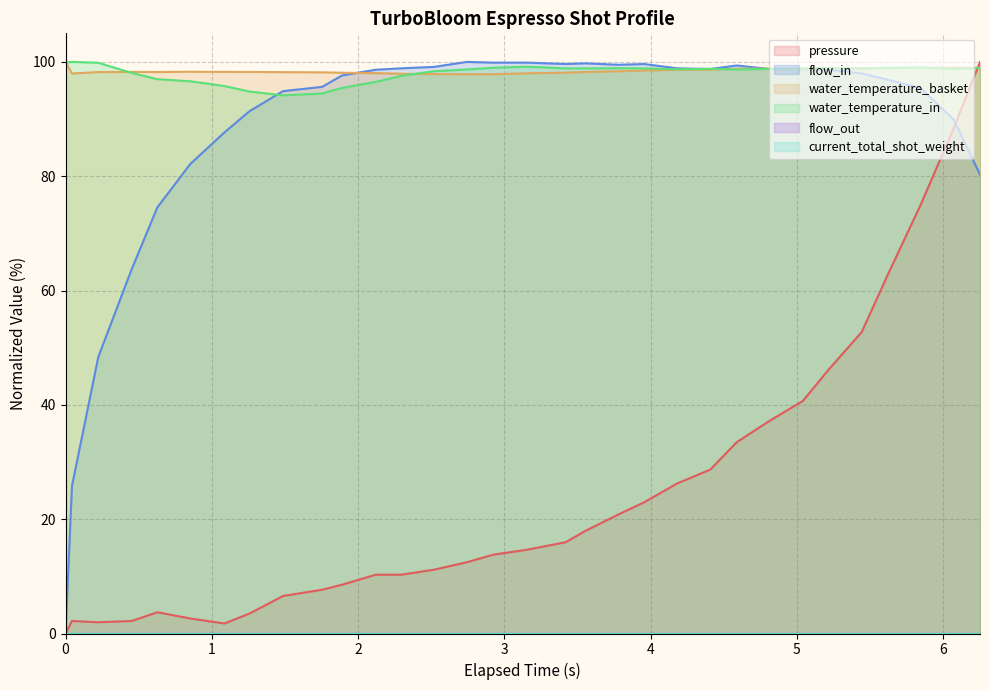

Does the chart have visible grid lines?

Yes